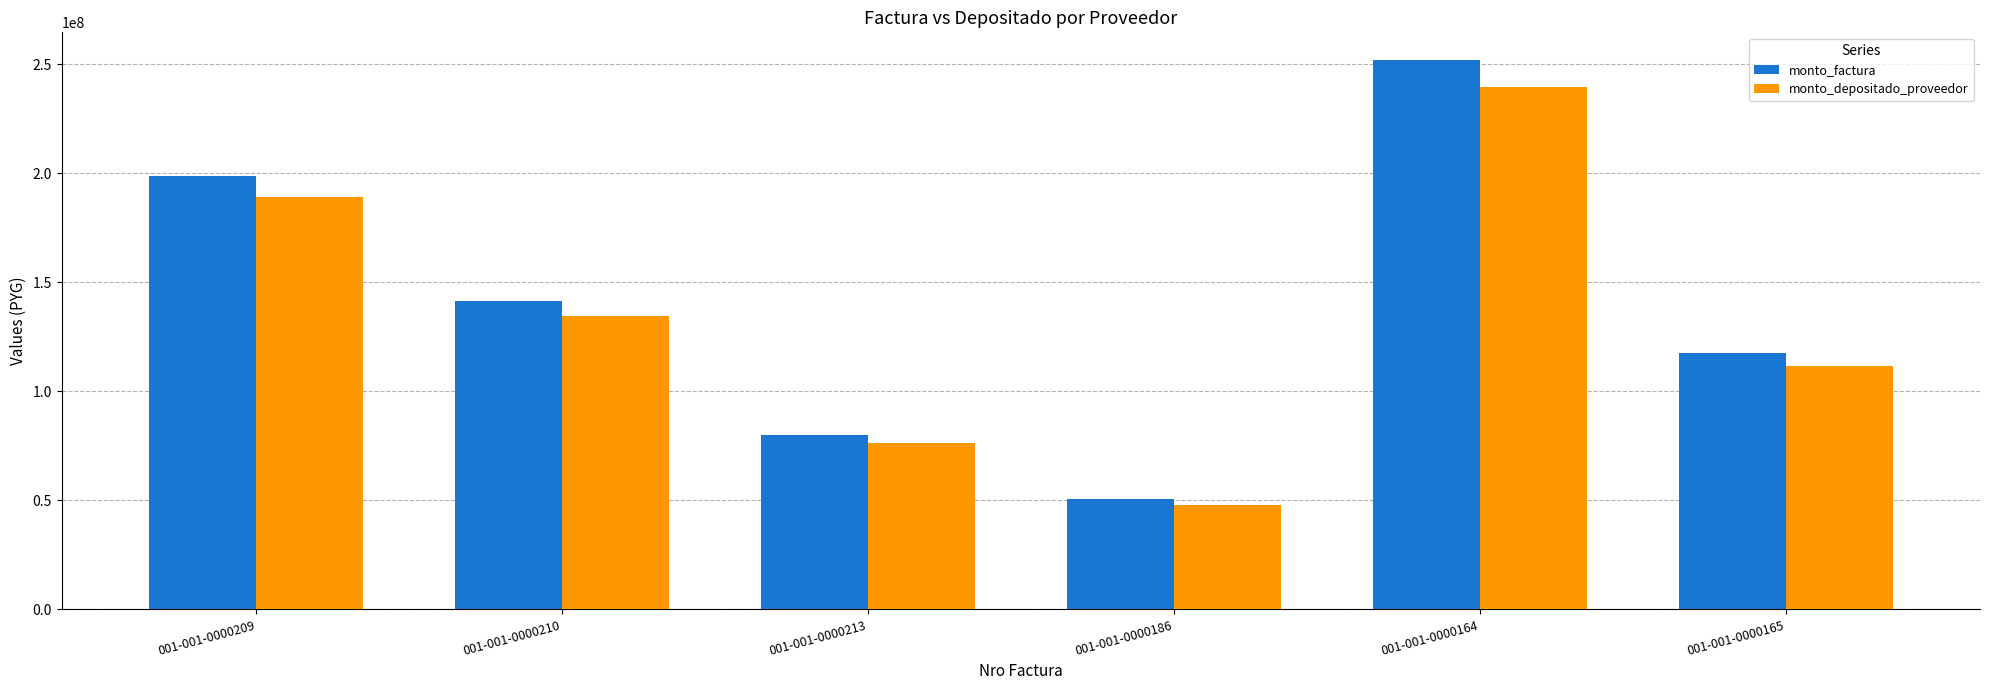

Read the monto_depositado_proveedor value at 001-001-0000210, to the nearest 100.

134464200